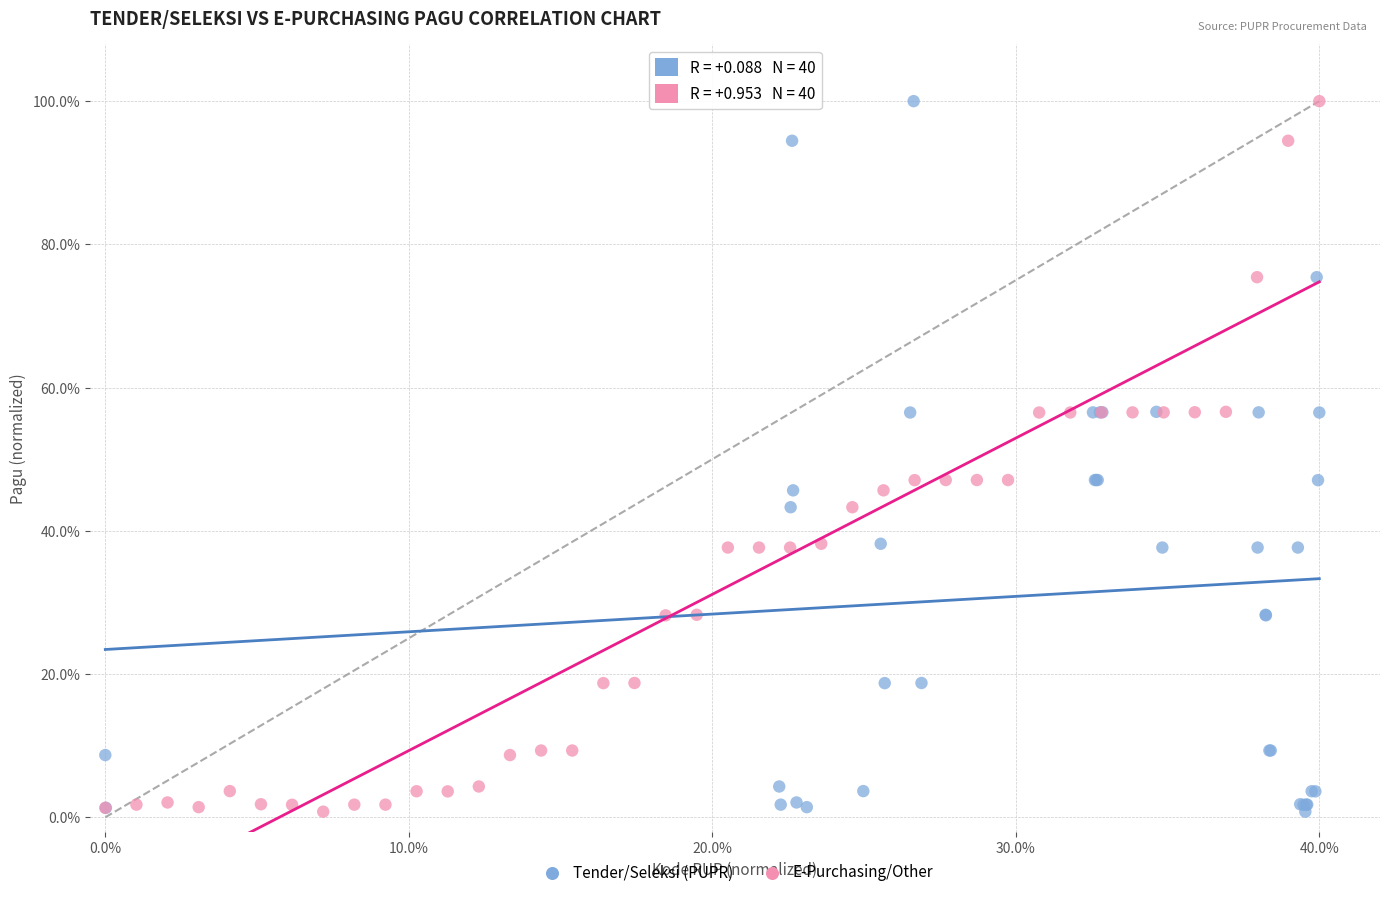

What are all the series names shown in the legend?

Tender/Seleksi (PUPR), E-Purchasing/Other